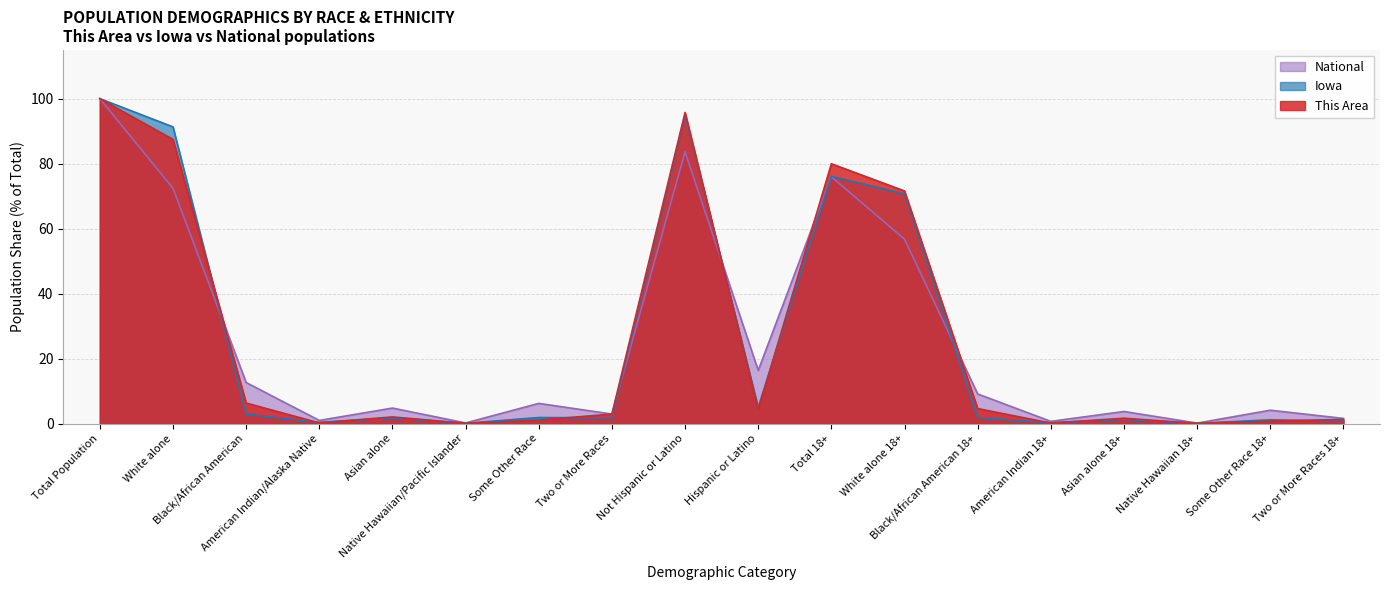

How many intersections are there between This Area and National?

5